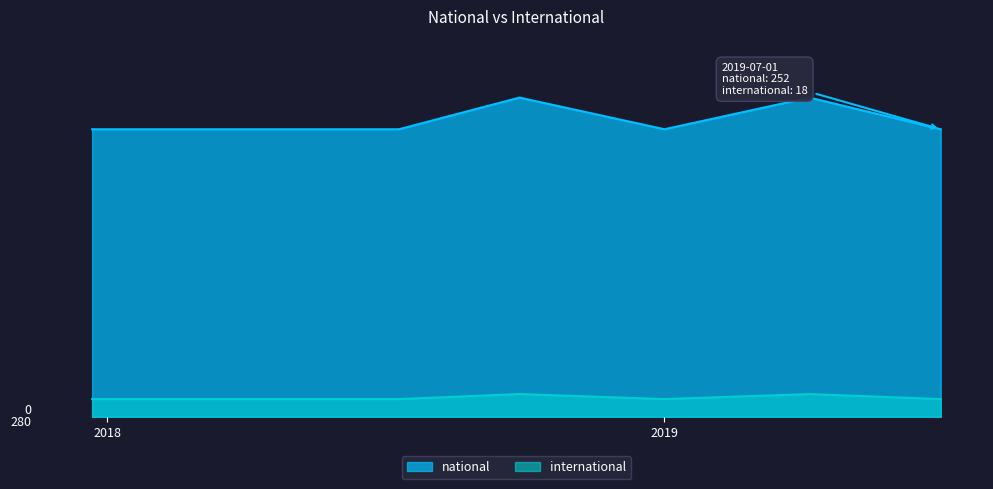

At which category does the chart reach its minimum across all series?

2017-12-22